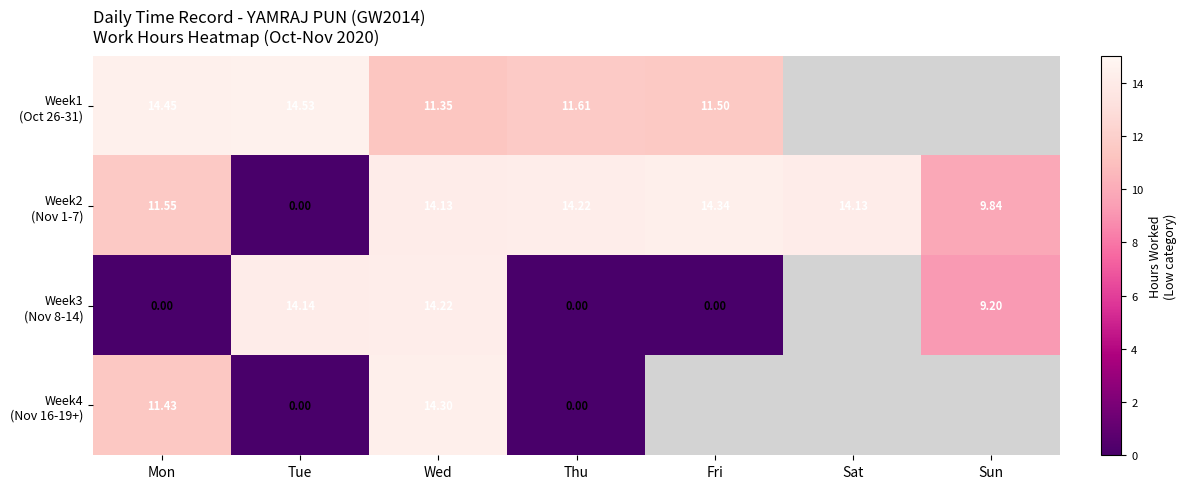

Which label corresponds to the largest value in the chart?

Tue